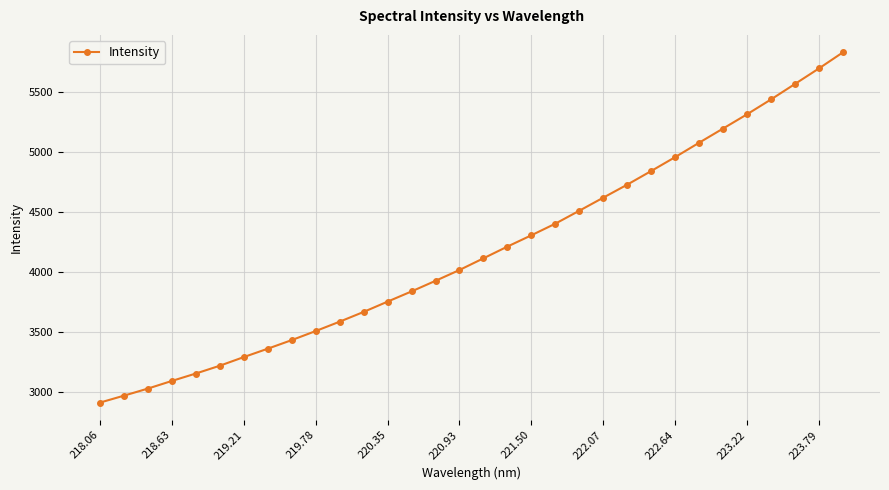

What is the value of the 18th point from the left?

4213.3